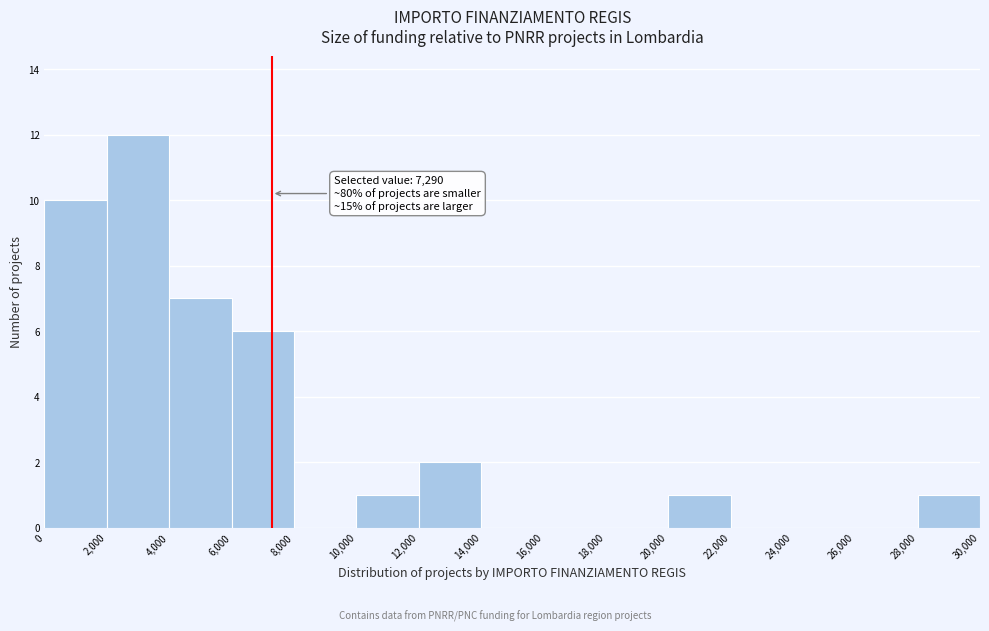

Over which range of the x-axis is the bar tallest?

2,000 to 4,000